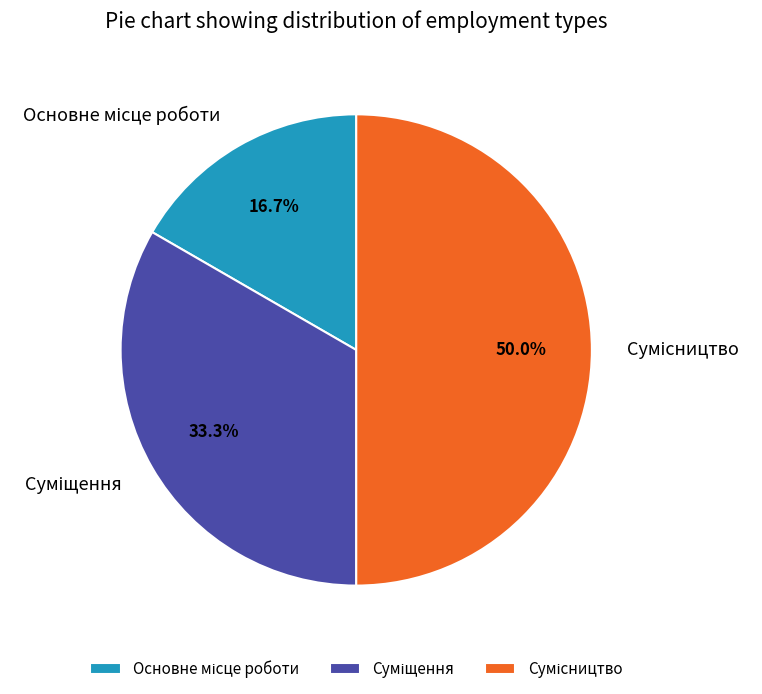

Count the number of slices in the pie.

3